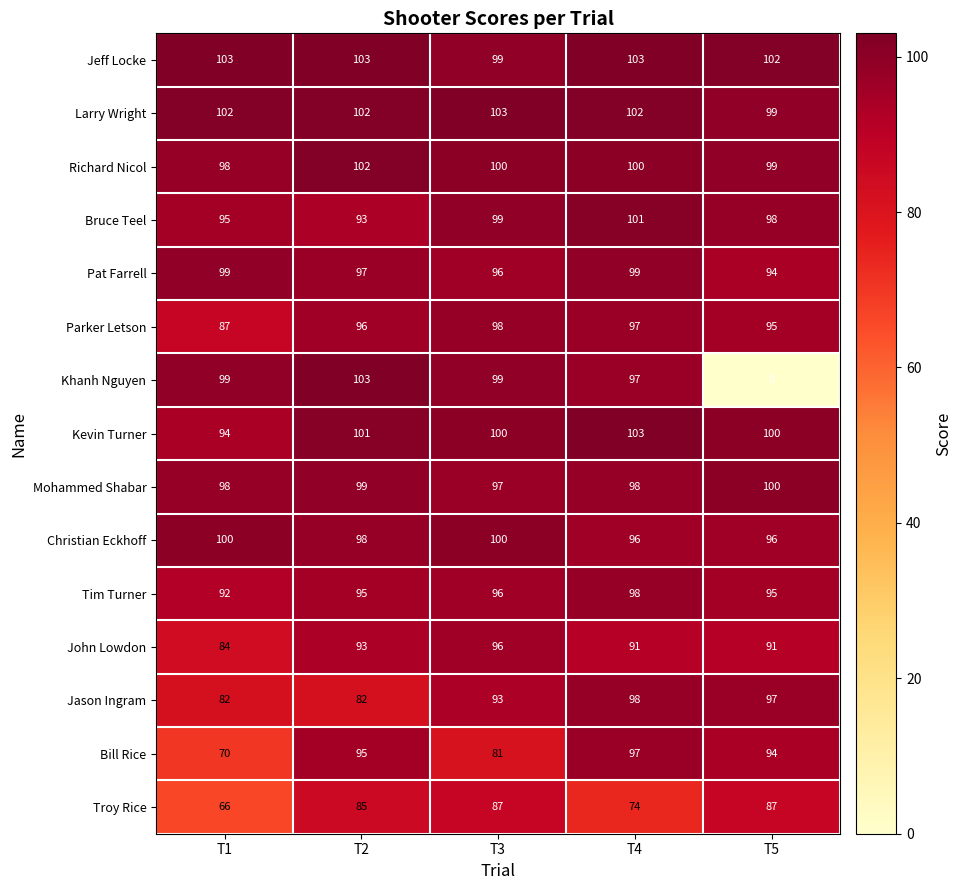

What is the total value across all series at T4?

1454